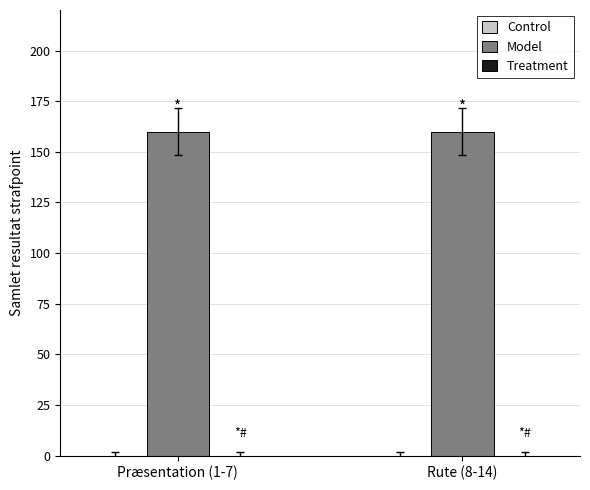

What is the label of the 1st bar from the left?

Præsentation (1-7)